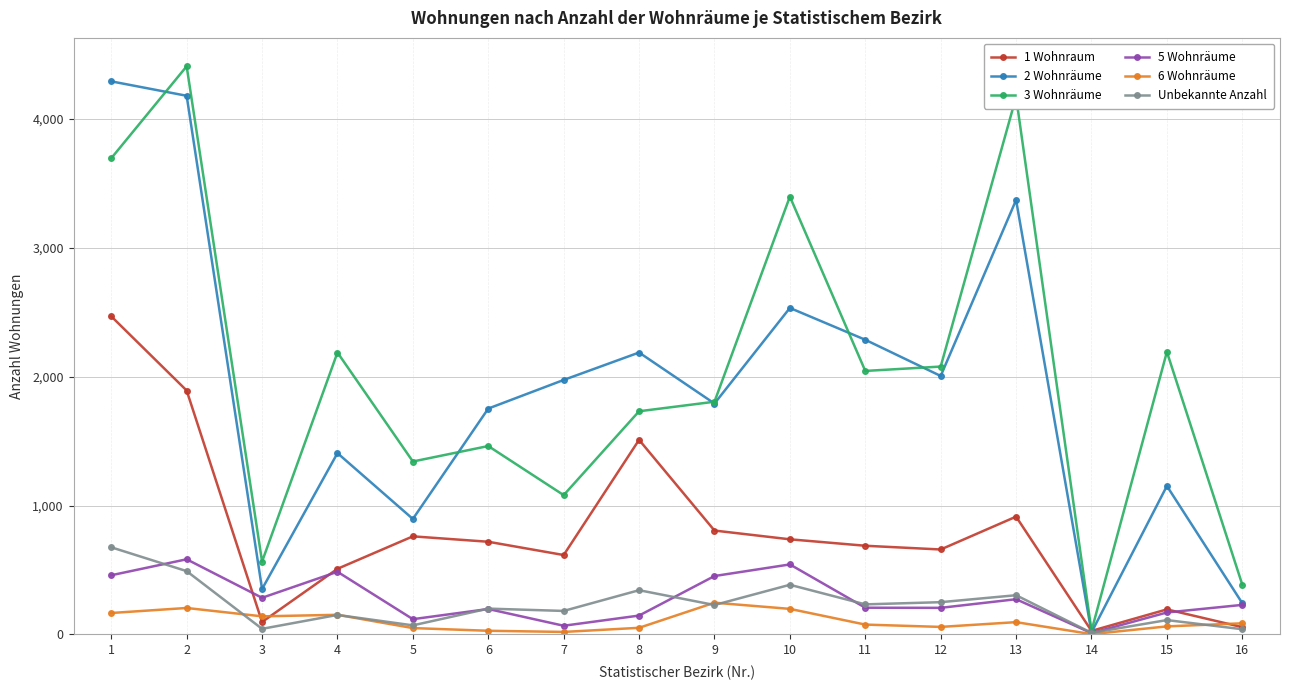

What is the maximum value shown in the chart?

4410